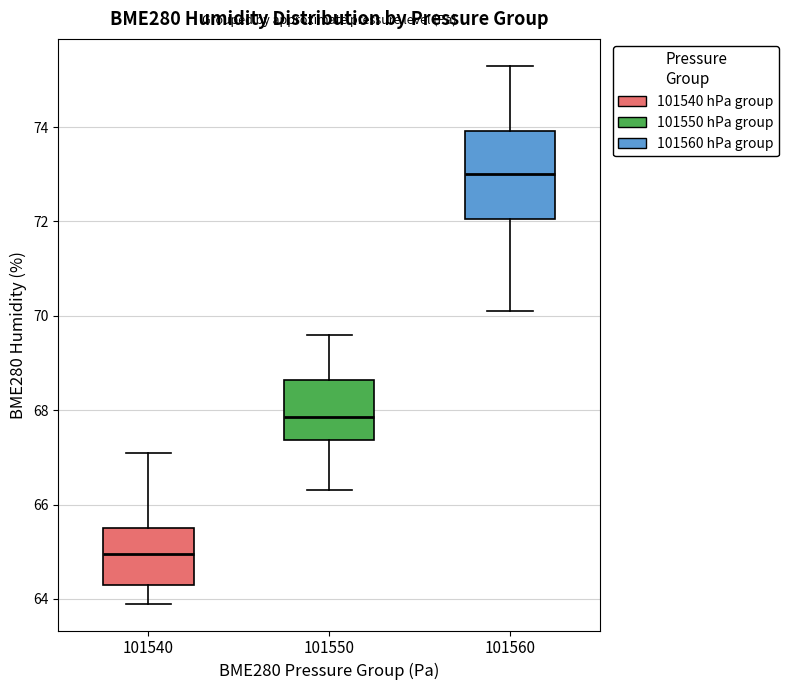

Which box has the highest median line?

101560